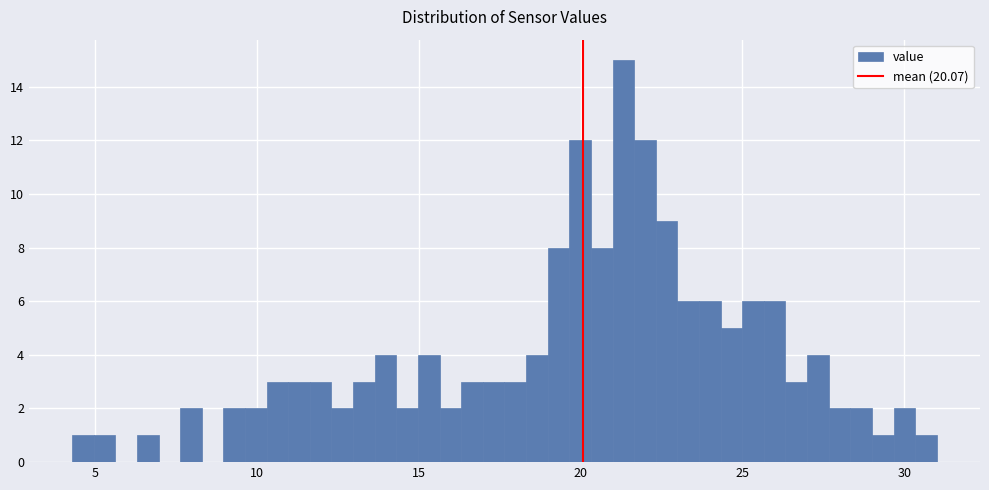

Read against the x-axis, roughly where is the centre of the tallest bar?

21.5